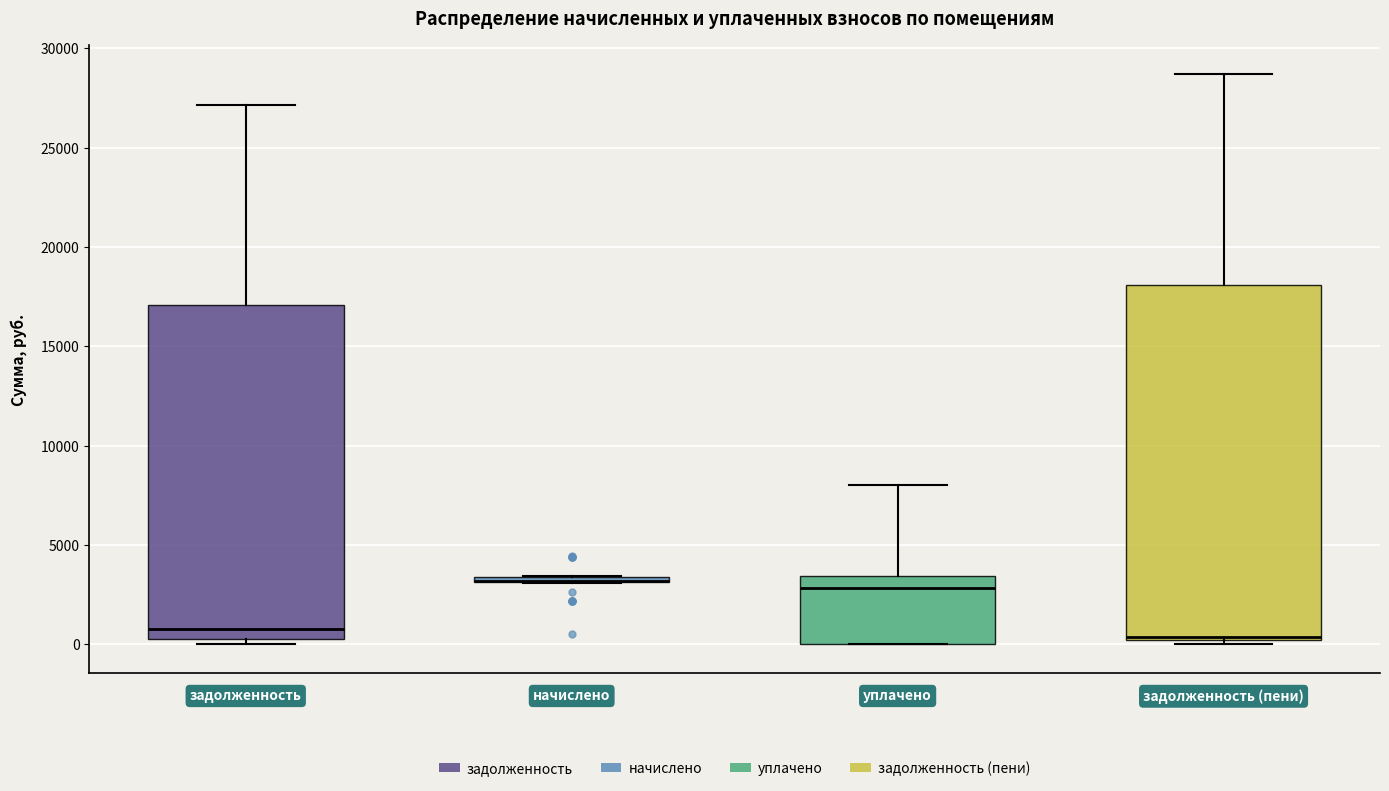

Where is the upper edge of the box for начислено on the y-axis? The values are not printed on the chart, so give them approximately, as read against the axis.

3500